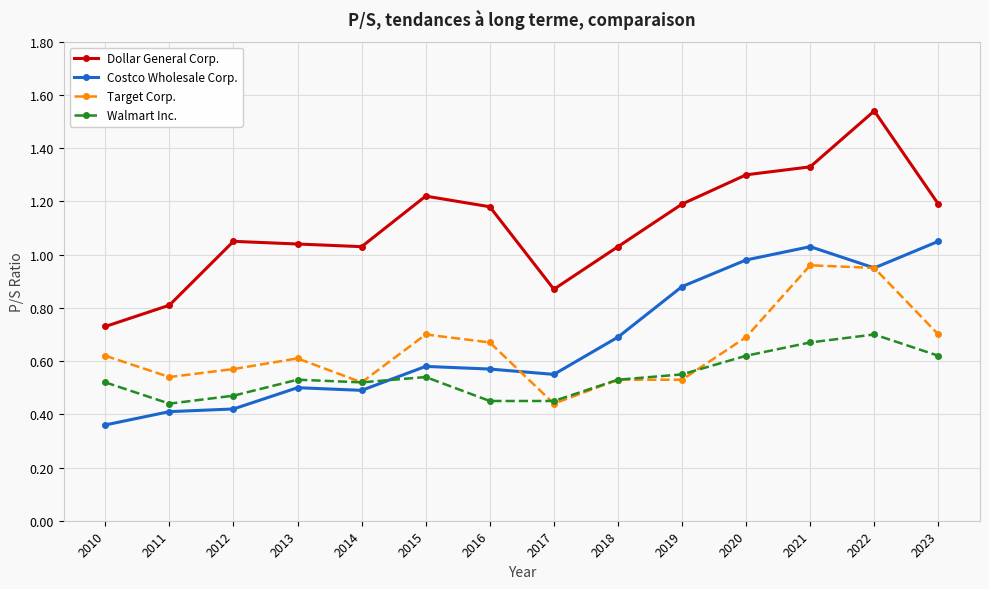

True or false: Costco Wholesale Corp. has more than 1 interior local peaks.

True